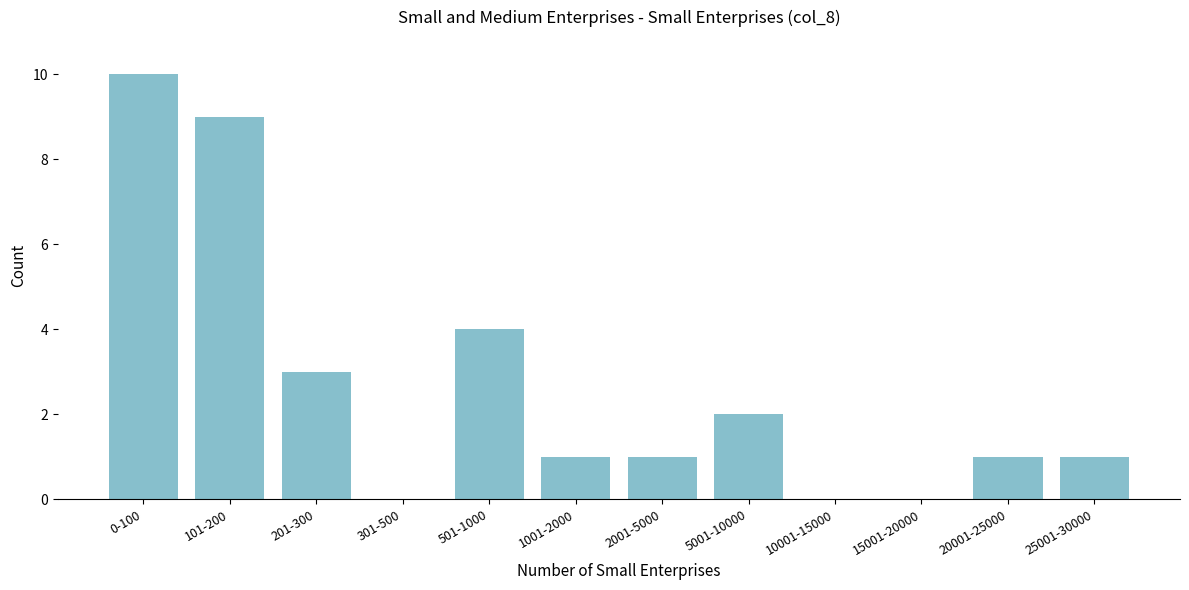

Reading left to right, list all the values displayed in this chart.

0-100=10	101-200=9	201-300=3	301-500=0	501-1000=4	1001-2000=1	2001-5000=1	5001-10000=2	10001-15000=0	15001-20000=0	20001-25000=1	25001-30000=1